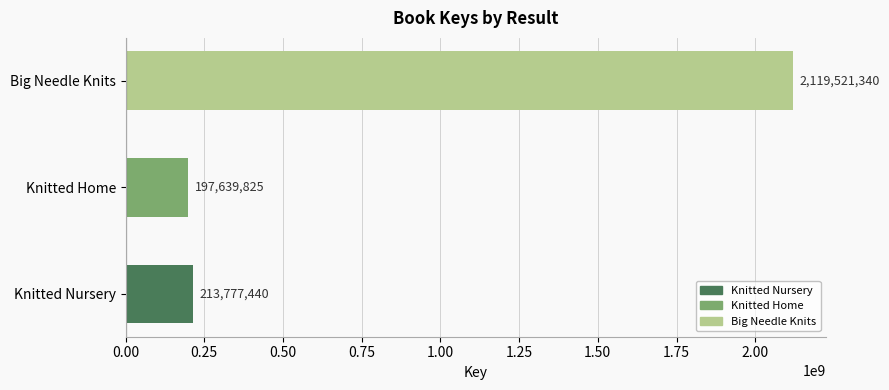

Where is the data nearest to the value 1158580582?

Knitted Nursery